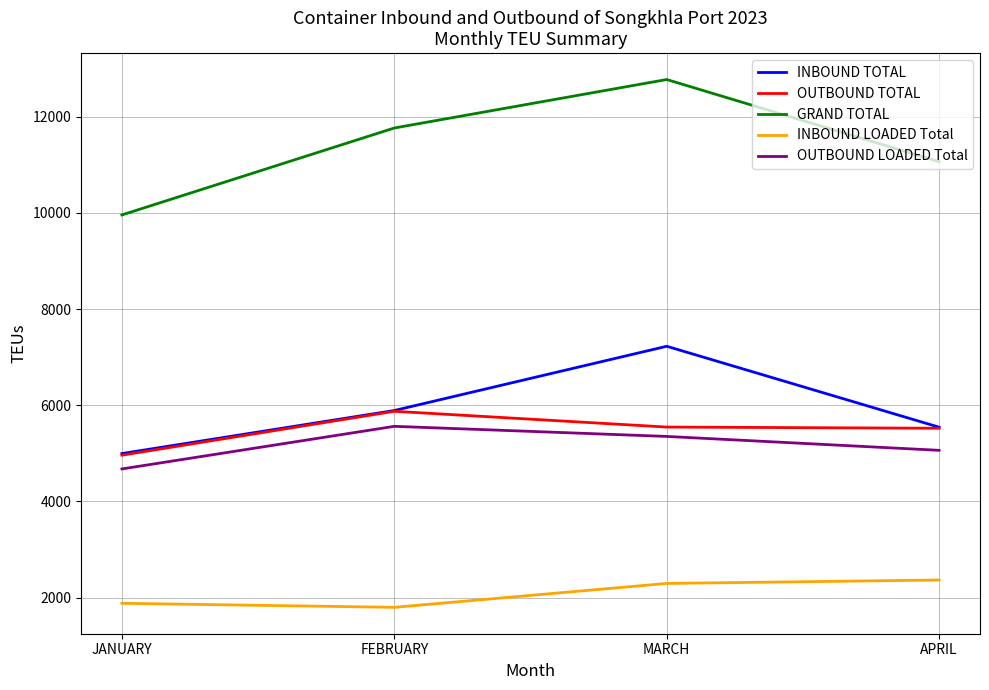

What is the approximate value of INBOUND TOTAL at FEBRUARY?

5891